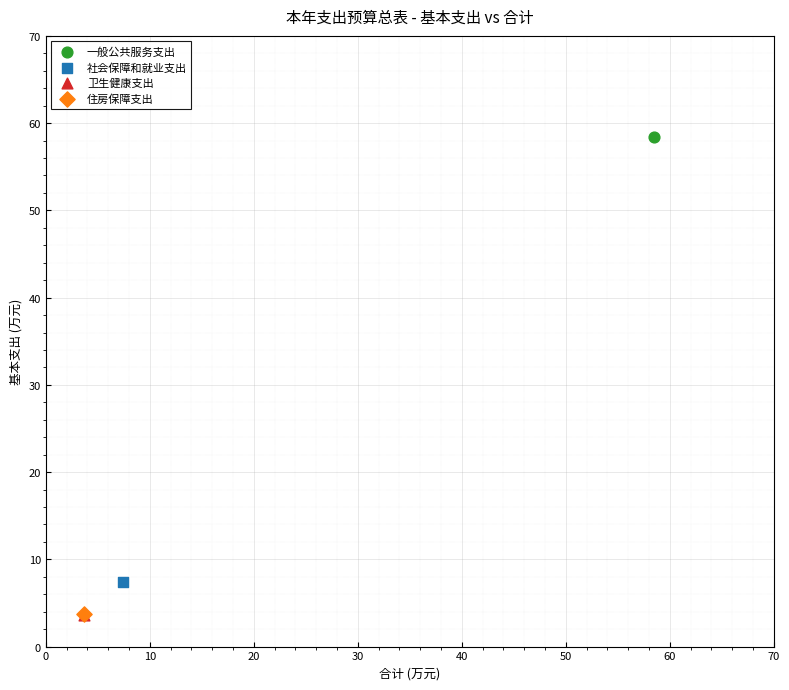

What are all the series names shown in the legend?

一般公共服务支出, 社会保障和就业支出, 卫生健康支出, 住房保障支出